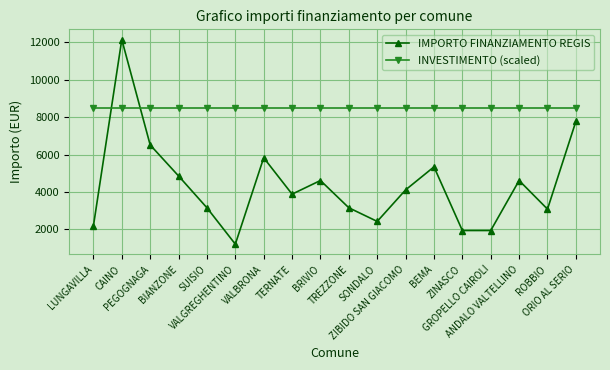

What is the minimum value for INVESTIMENTO (scaled)?

8505